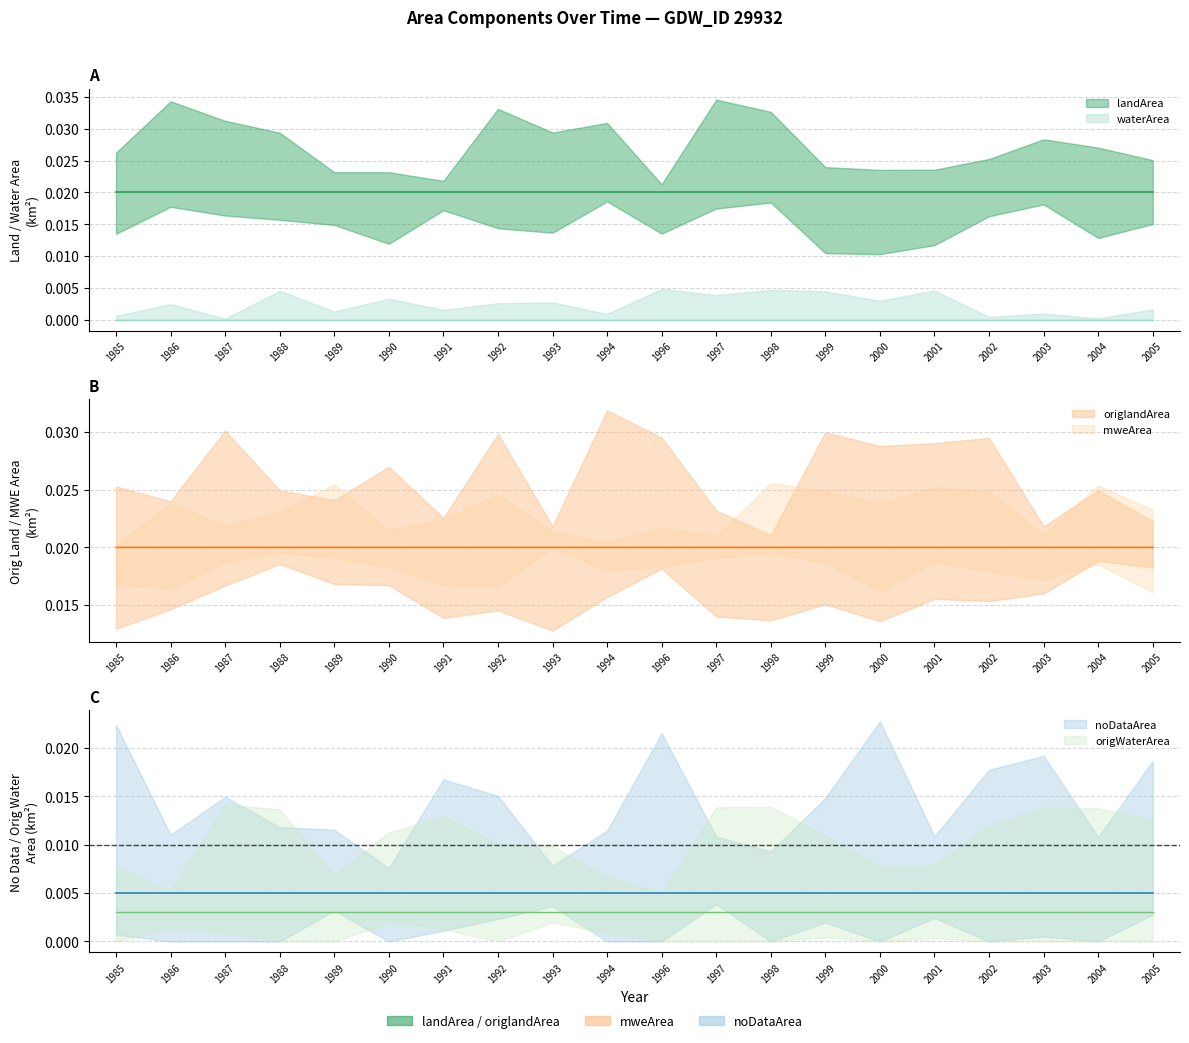

How many lines are shown in the chart?

6